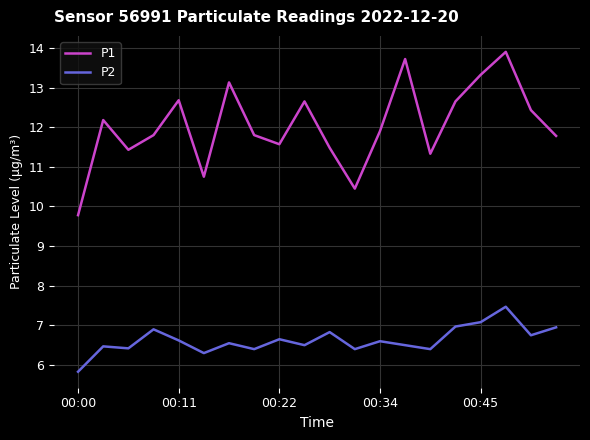

True or false: P1 and P2 intersect in this chart.

False